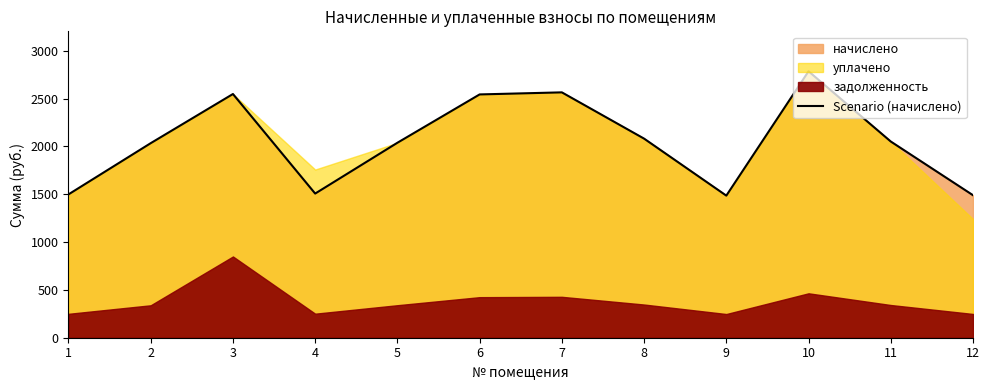

At which label does the data first exceed 2052?

3